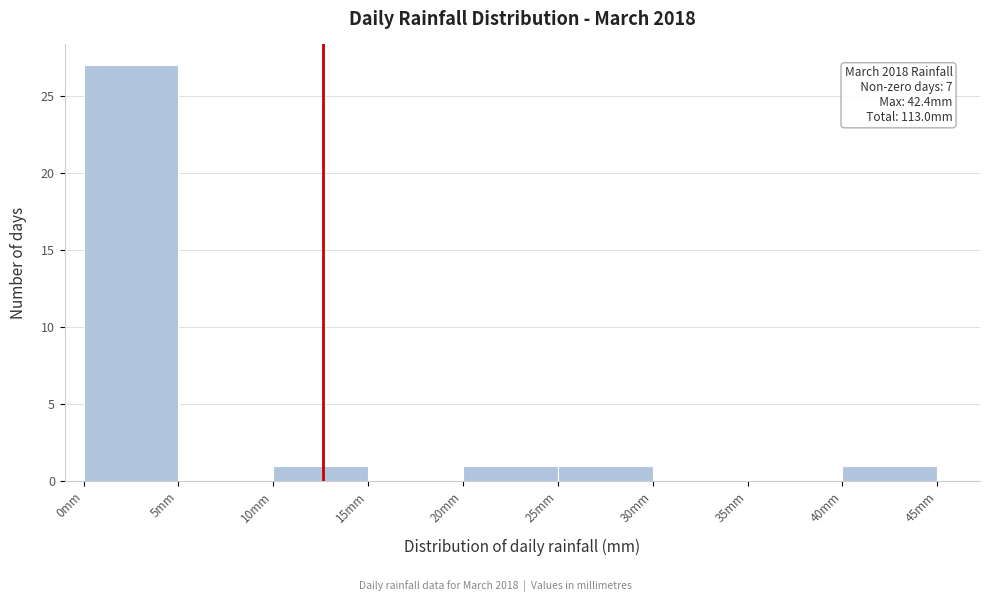

Which range on the x-axis has the tallest bar?

0 to 5